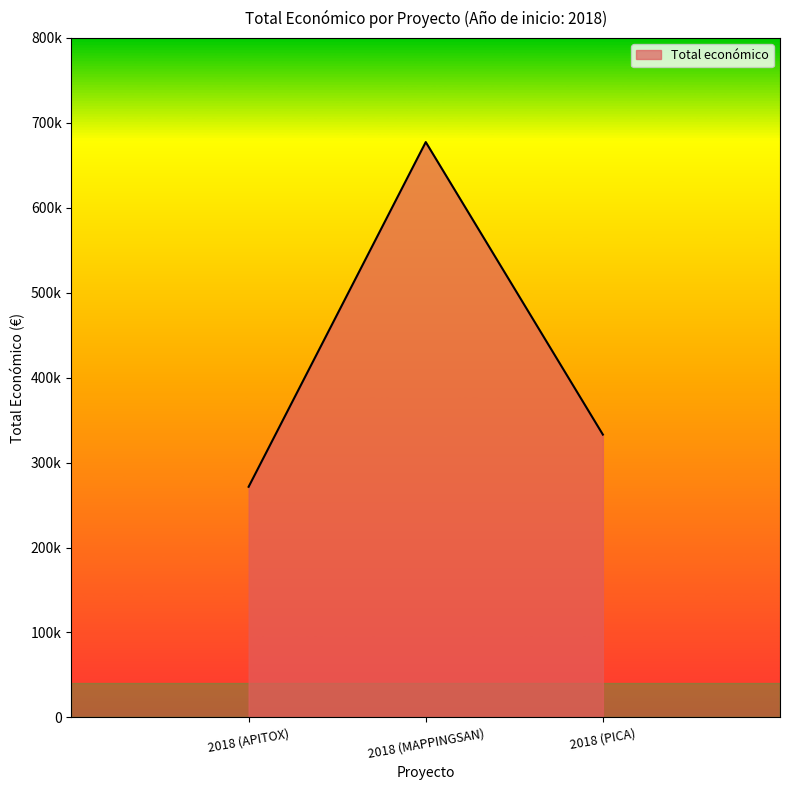

How many values are between 271552 and 677425?

3